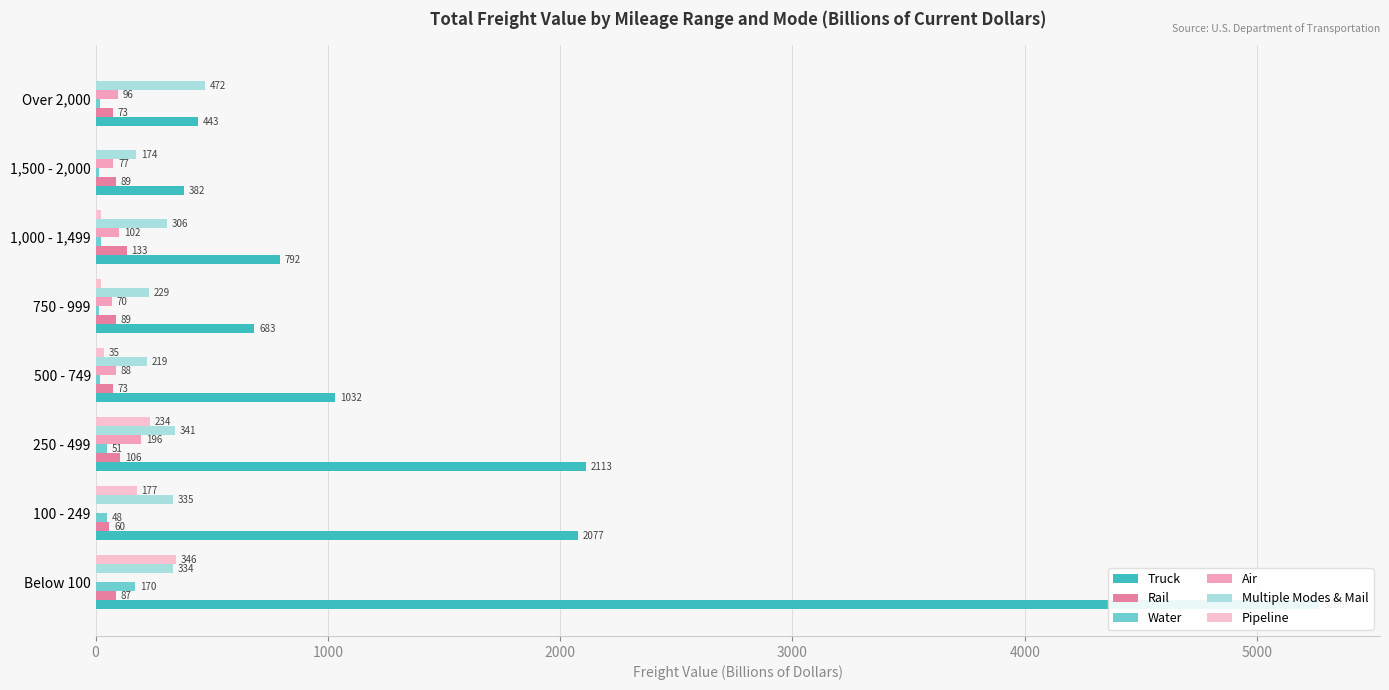

List the series in order of their peak value, lowest first.

Rail, Water, Air, Pipeline, Multiple Modes & Mail, Truck